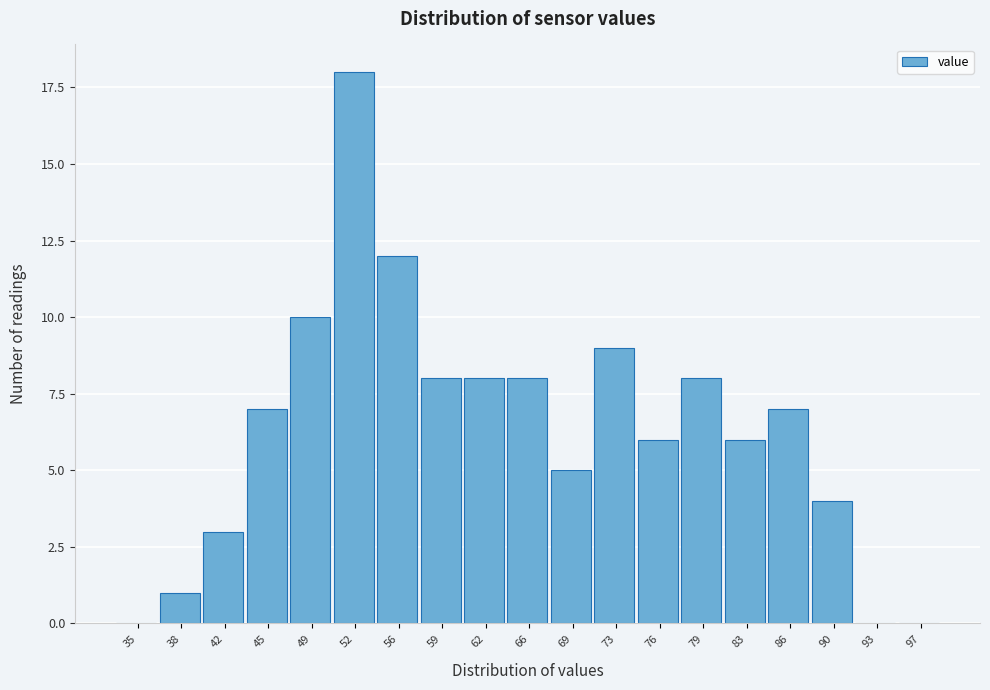

Reading left to right, list all the values displayed in this chart.

35=0	38=1	42=3	45=7	49=10	52=18	56=12	59=8	62=8	66=8	69=5	73=9	76=6	79=8	83=6	86=7	90=4	93=0	97=0